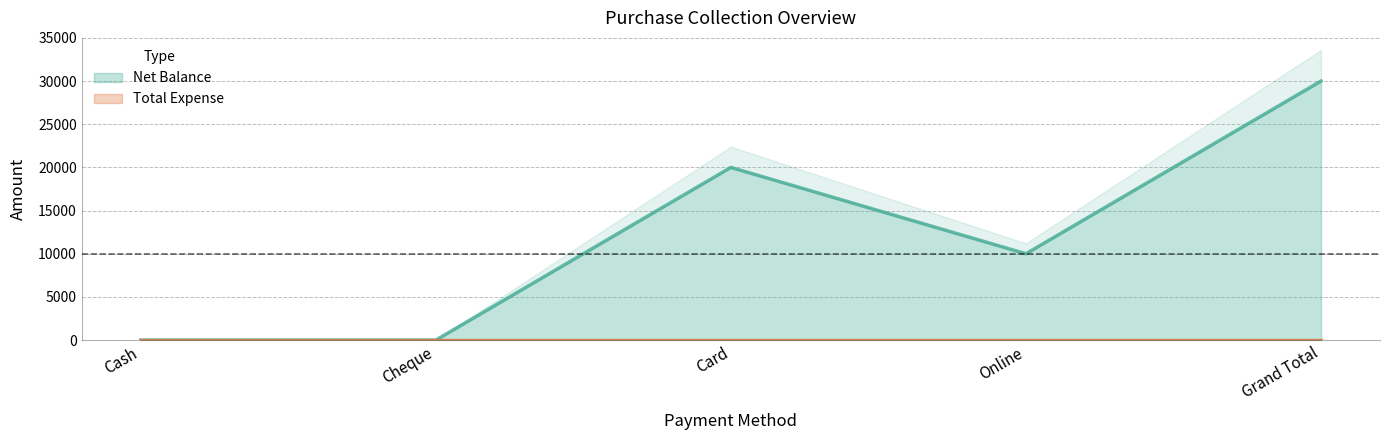

How many values are above zero?

3